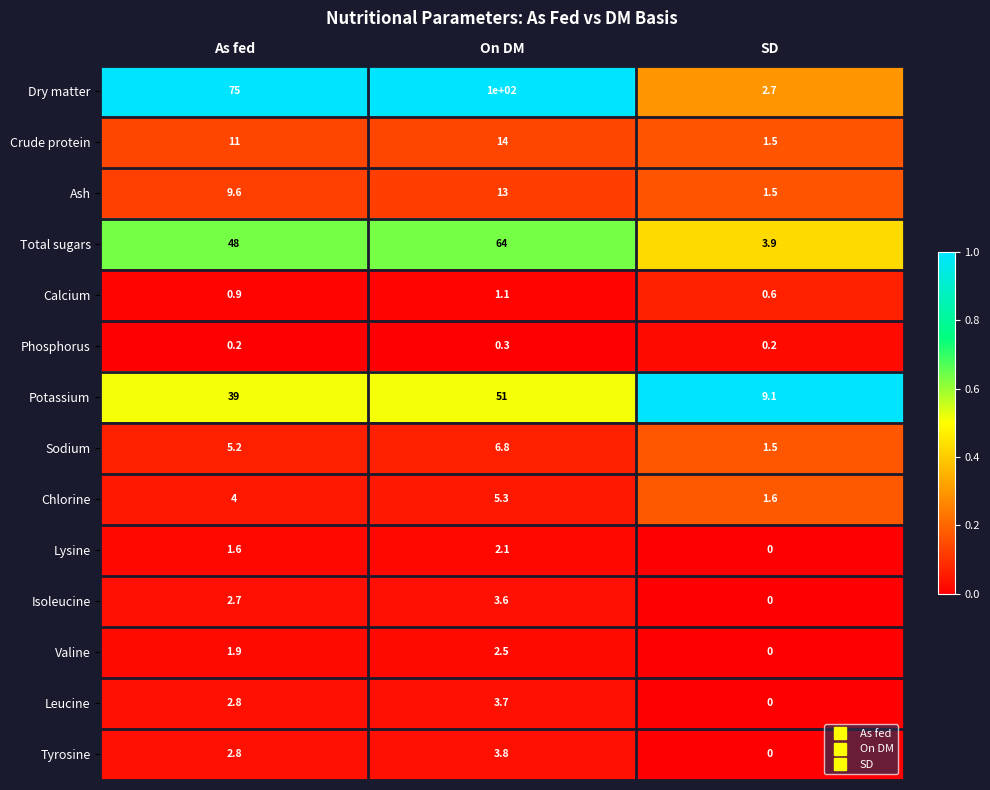

What is the sum of the Lysine values at On DM and SD?

2.1